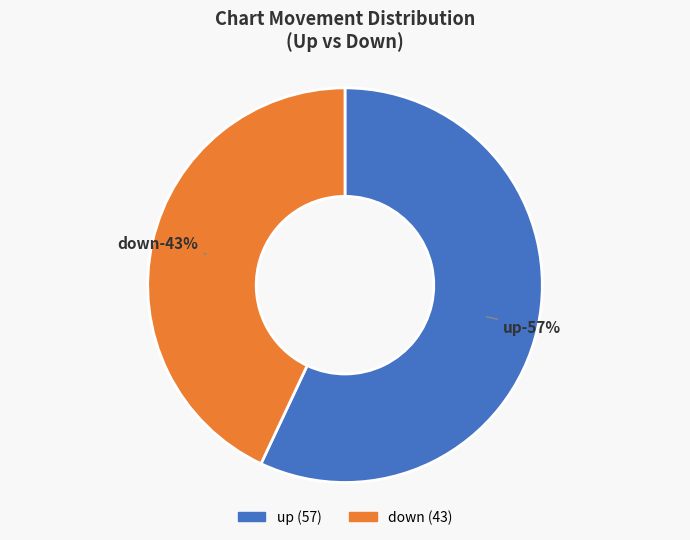

Between up and down, which is larger?

up